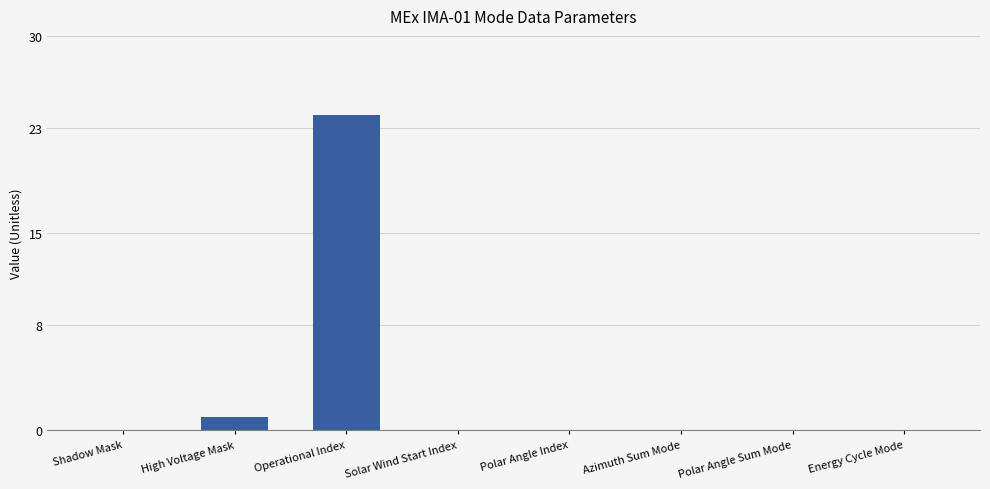

What is the change in value from High Voltage Mask to Polar Angle Index?

-1